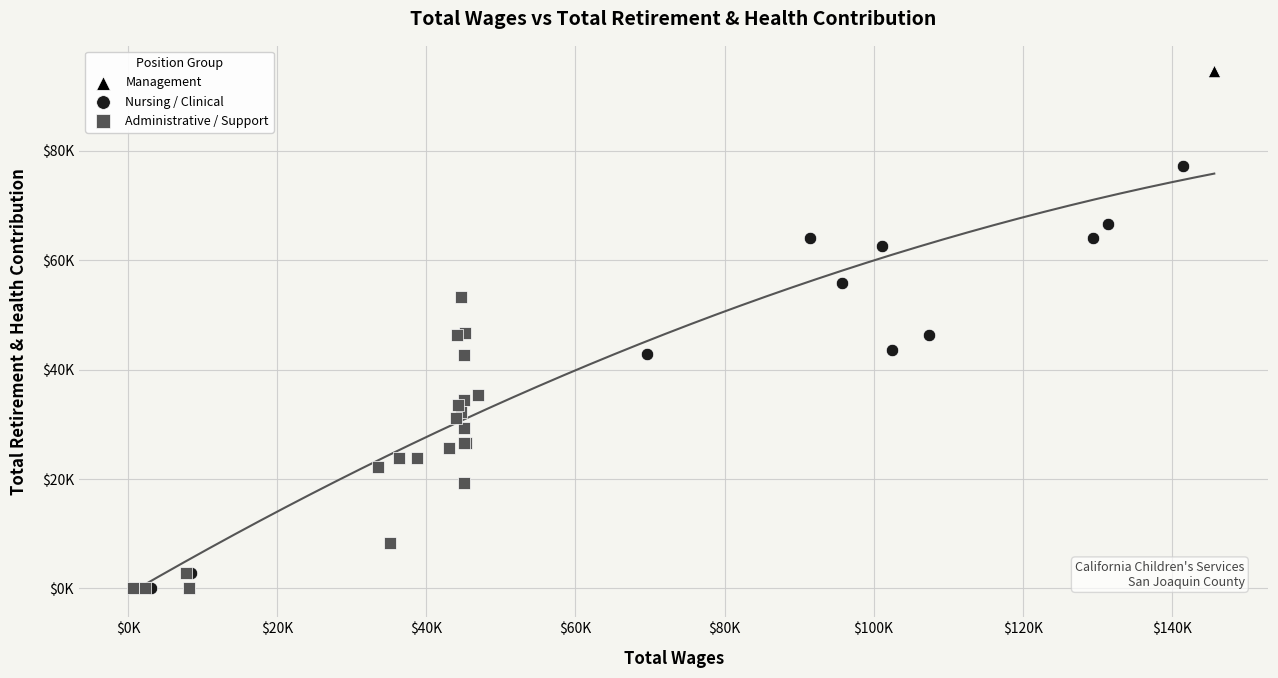

What are all the series names shown in the legend?

Management, Nursing / Clinical, Administrative / Support